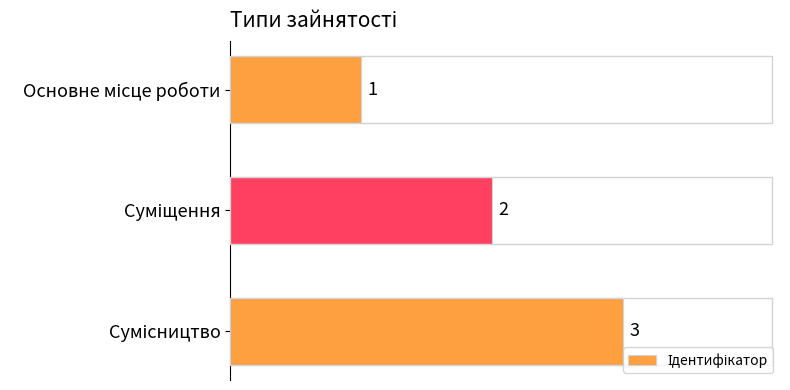

What is the minimum value shown in the chart?

1